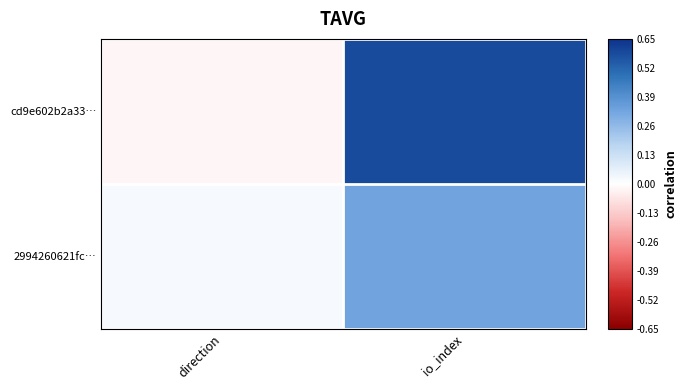

Reading left to right, transcribe all the data shown in this chart.

cd9e602b2a33…: direction=-1	io_index=27
2994260621fc…: direction=1	io_index=15